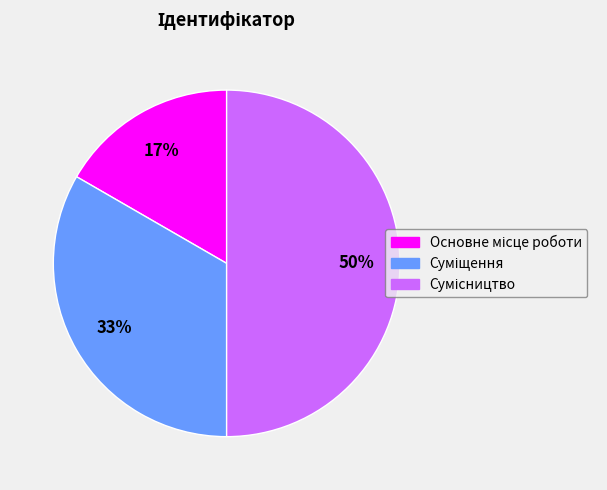

To the nearest percent, what is the average slice percentage?

33%